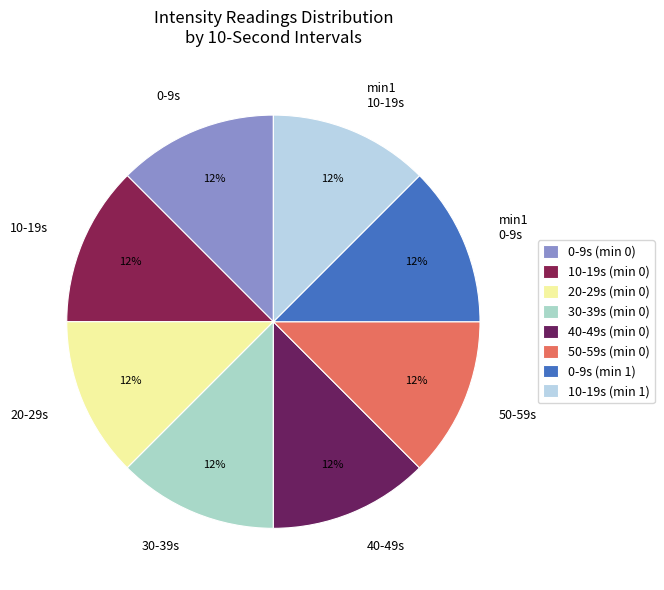

Which slice is the smallest?

30